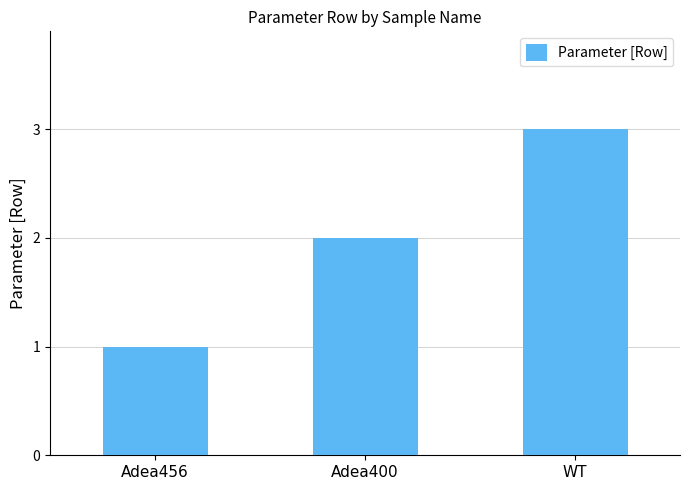

Rank the categories by value from highest to lowest.

WT, Adea400, Adea456